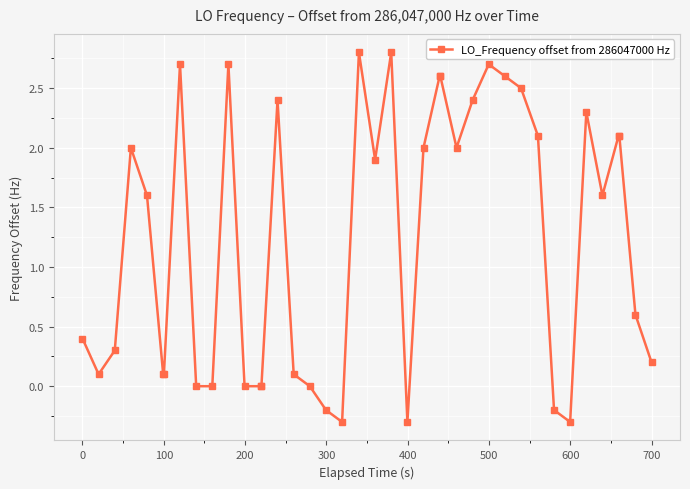

What is the maximum value shown in the chart?

2.8